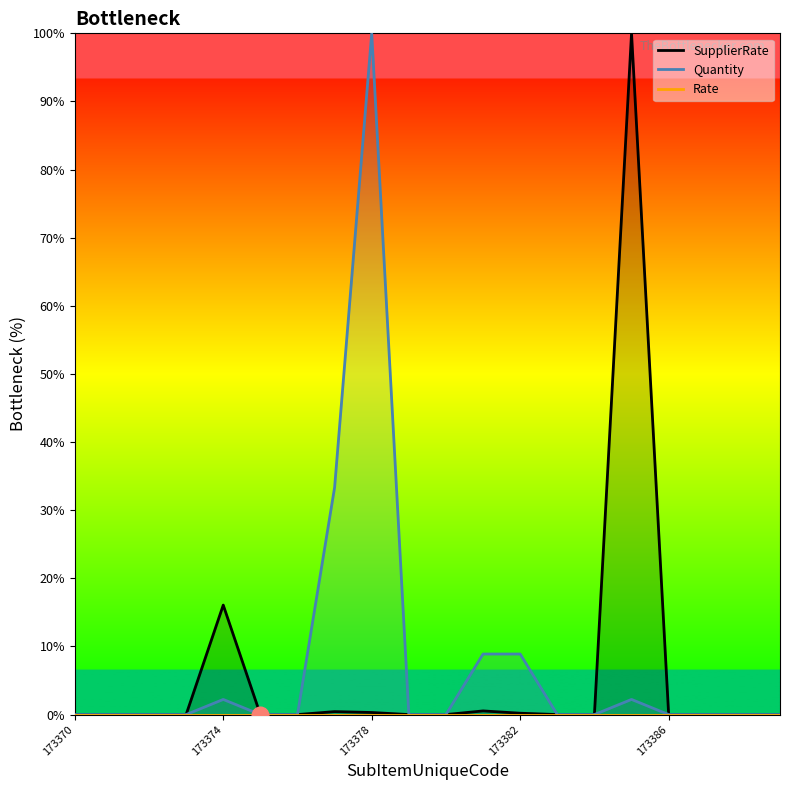

True or false: Quantity has a value of 67.9 at 173380.

False